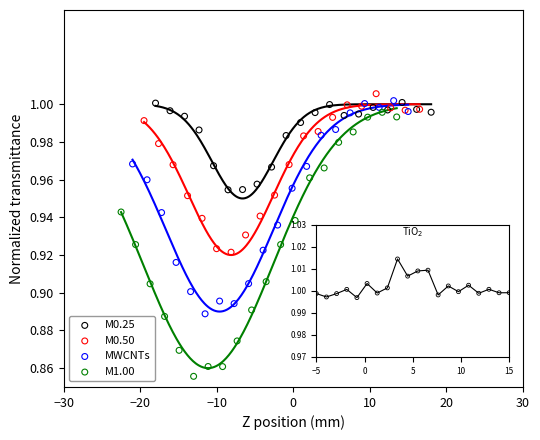

Which series has the widest spread of Y values?

M1.00